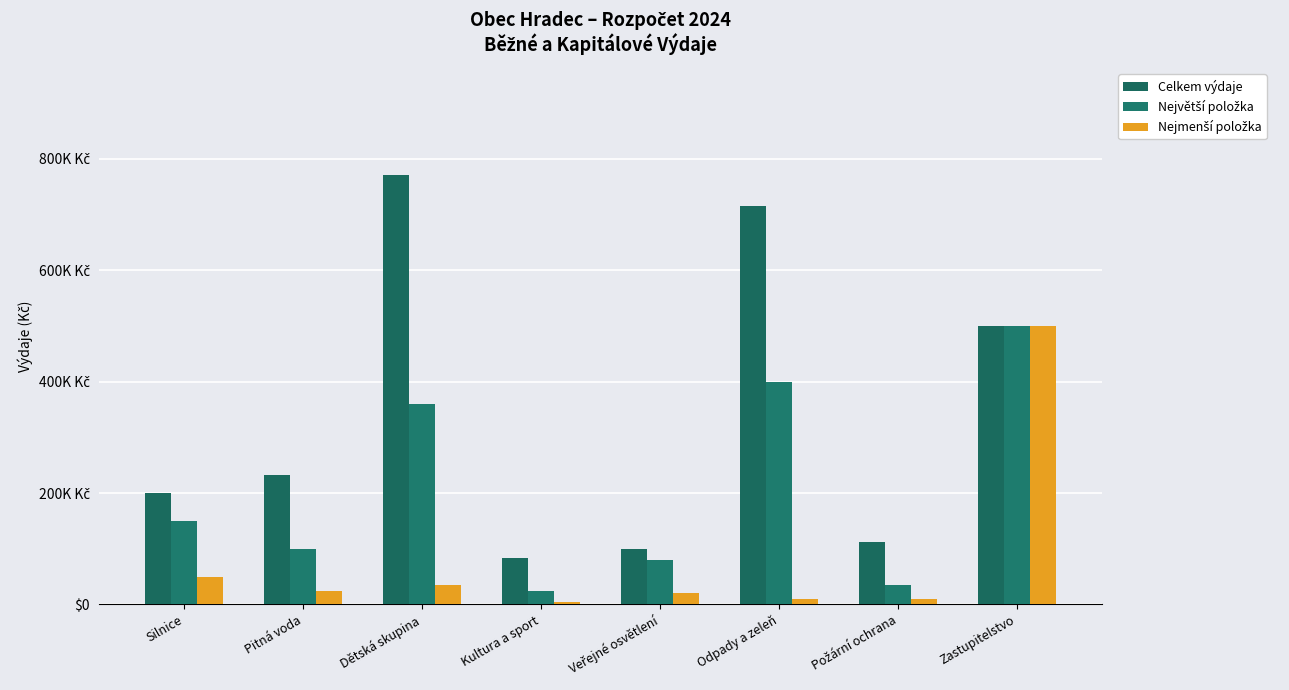

Reading left to right, what are all the values shown in this chart?

Celkem výdaje: Silnice=200000	Pitná voda=231500	Dětská skupina=770000	Kultura a sport=83000	Veřejné osvětlení=100000	Odpady a zeleň=715000	Požární ochrana=113000	Zastupitelstvo=500000
Největší položka: Silnice=150000	Pitná voda=100000	Dětská skupina=360000	Kultura a sport=25000	Veřejné osvětlení=80000	Odpady a zeleň=400000	Požární ochrana=35000	Zastupitelstvo=500000
Nejmenší položka: Silnice=50000	Pitná voda=25000	Dětská skupina=35000	Kultura a sport=5000	Veřejné osvětlení=20000	Odpady a zeleň=10000	Požární ochrana=10000	Zastupitelstvo=500000